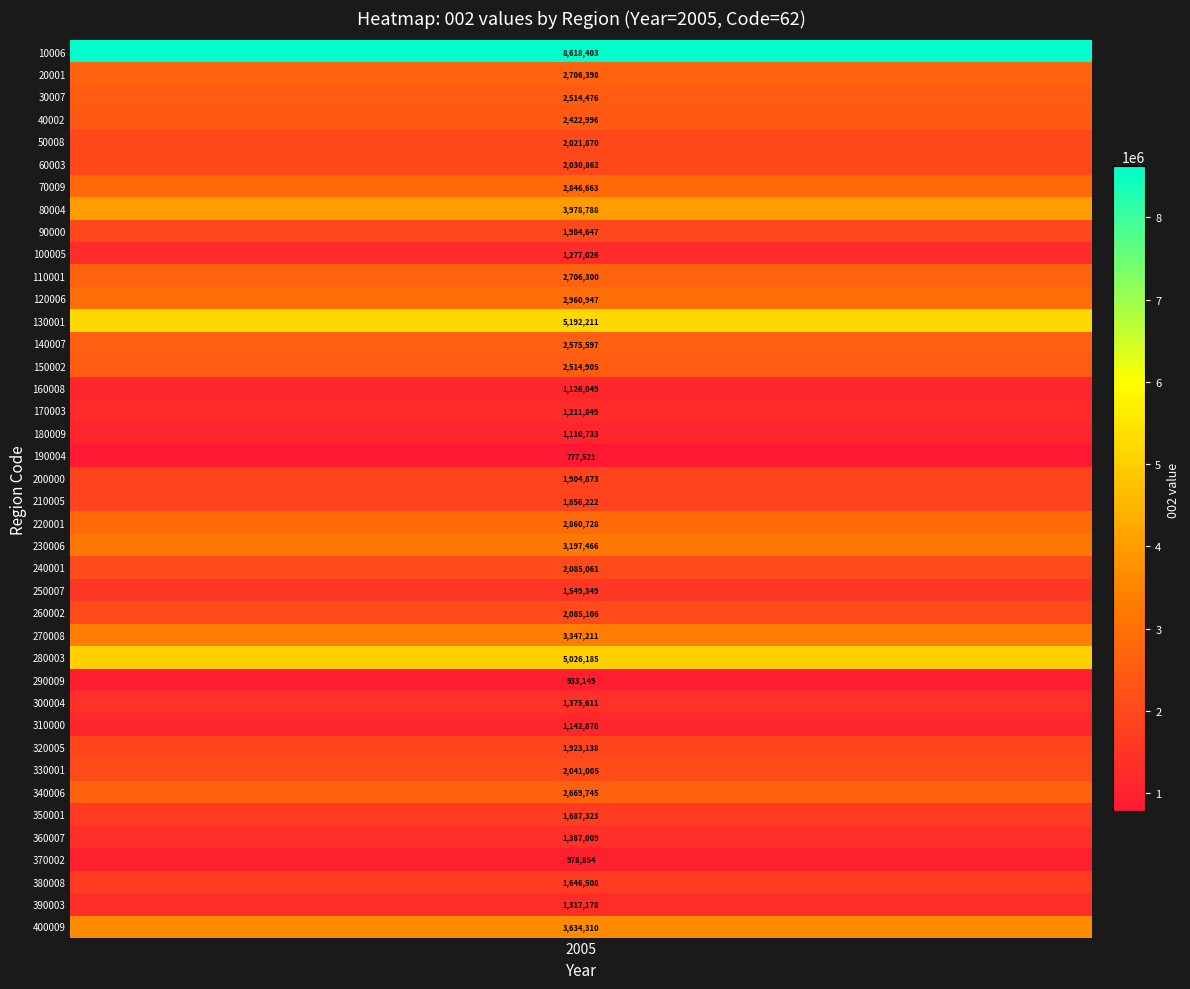

What is the ratio of the value at 3 to the value at 1?

0.9